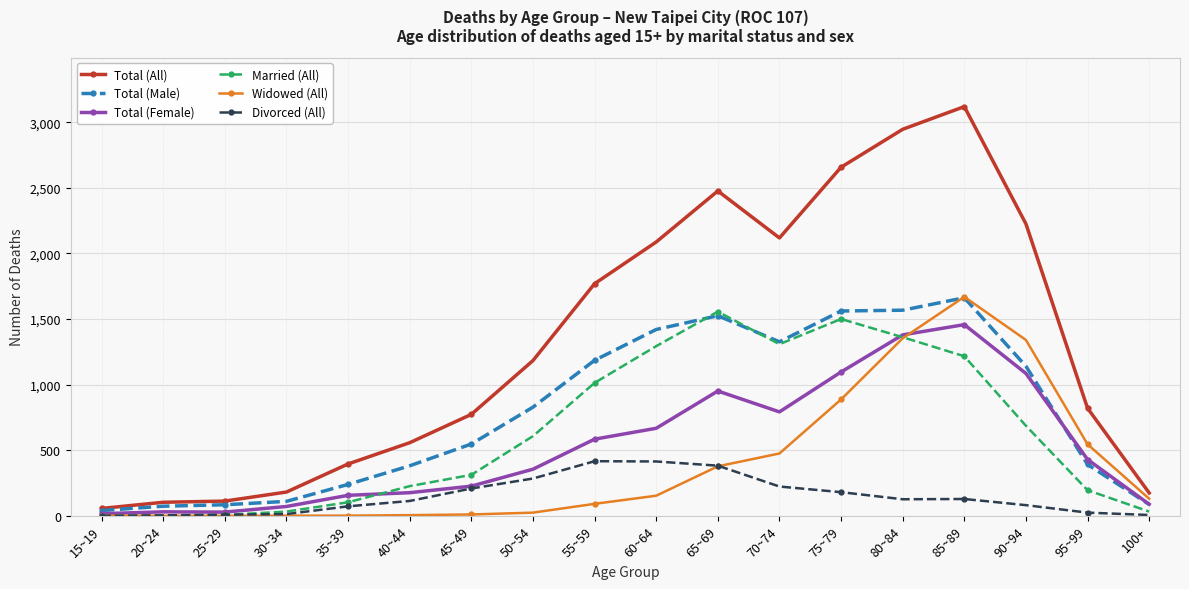

Is this an area chart (filled region under the line)?

No